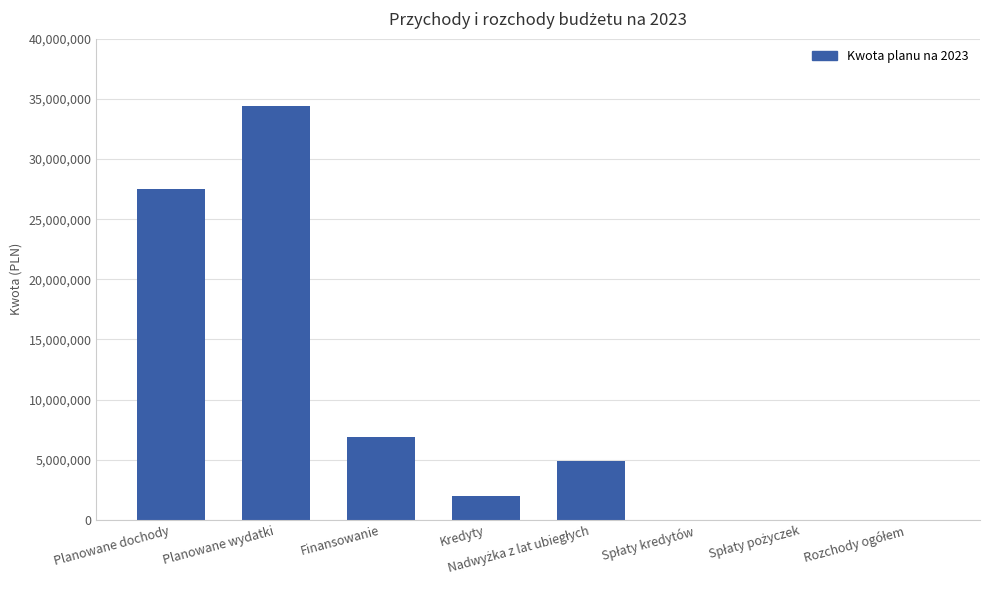

Are the bars grouped side by side (vs. stacked)?

No